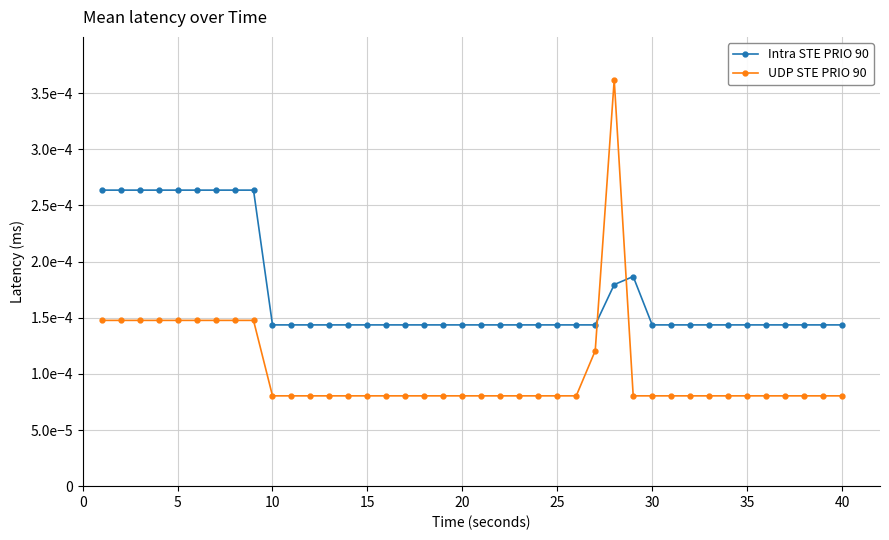

Rank the series by their average value, from lowest to highest.

UDP STE PRIO 90, Intra STE PRIO 90